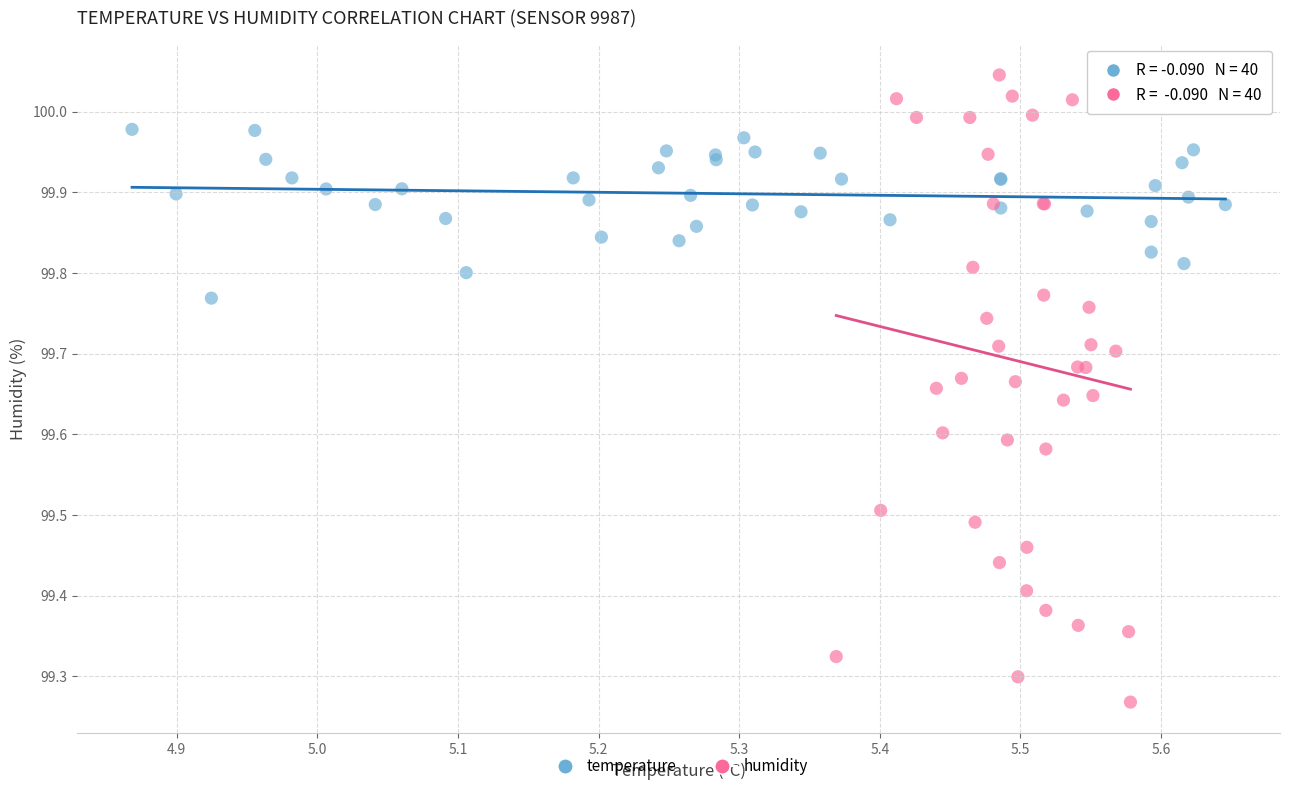

Which series reaches the minimum Y coordinate?

humidity